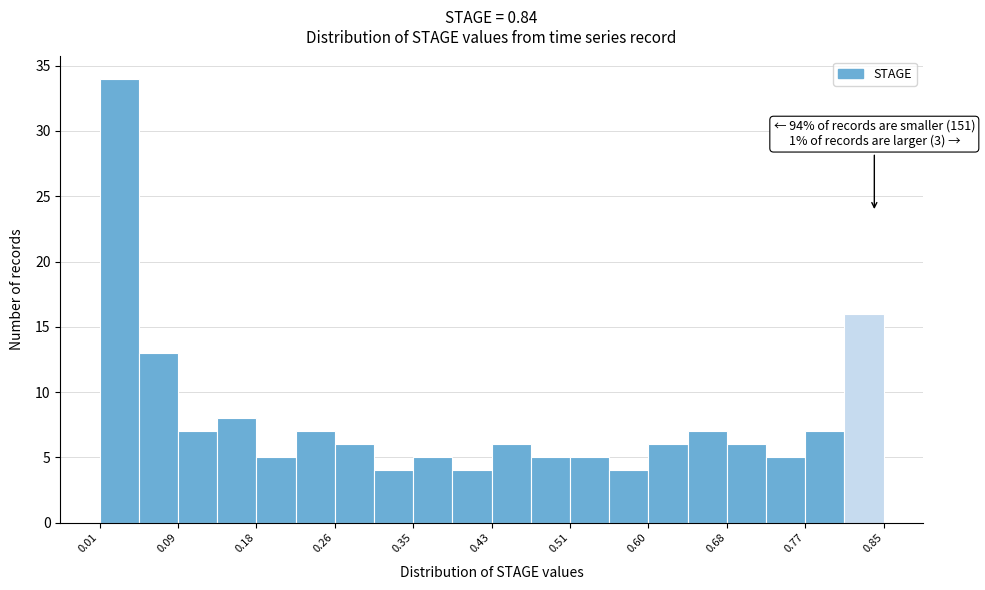

Which range on the x-axis has the tallest bar?

0.010 to 0.052